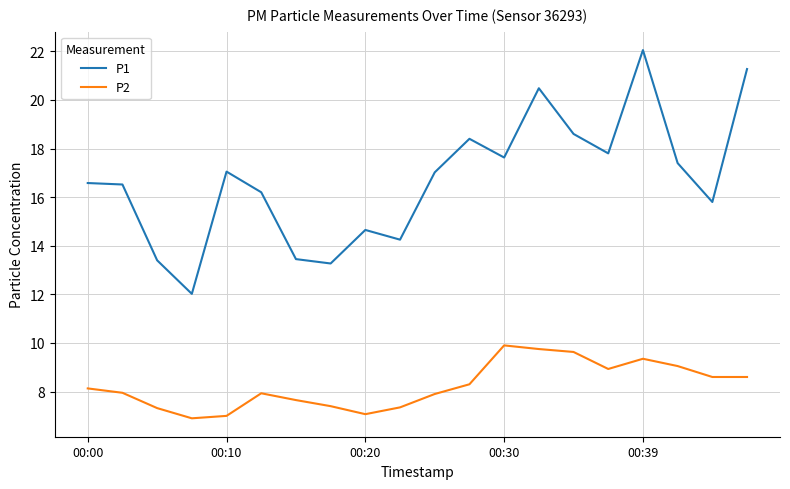

What is the maximum value shown in the chart?

22.1